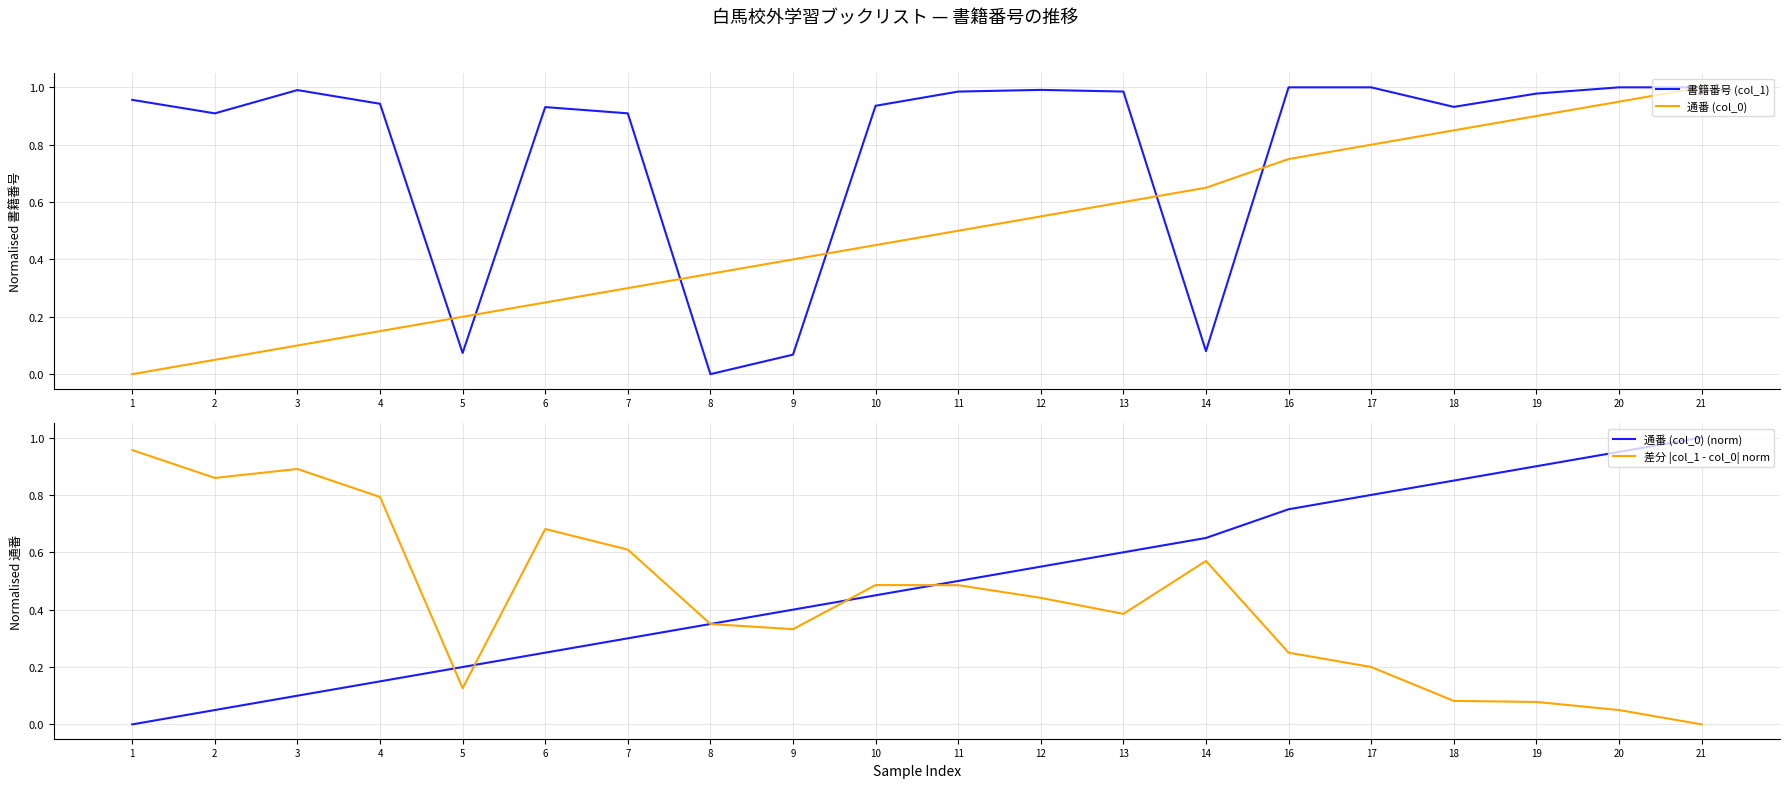

What is the maximum value for 通番 (col_0)?

1.0